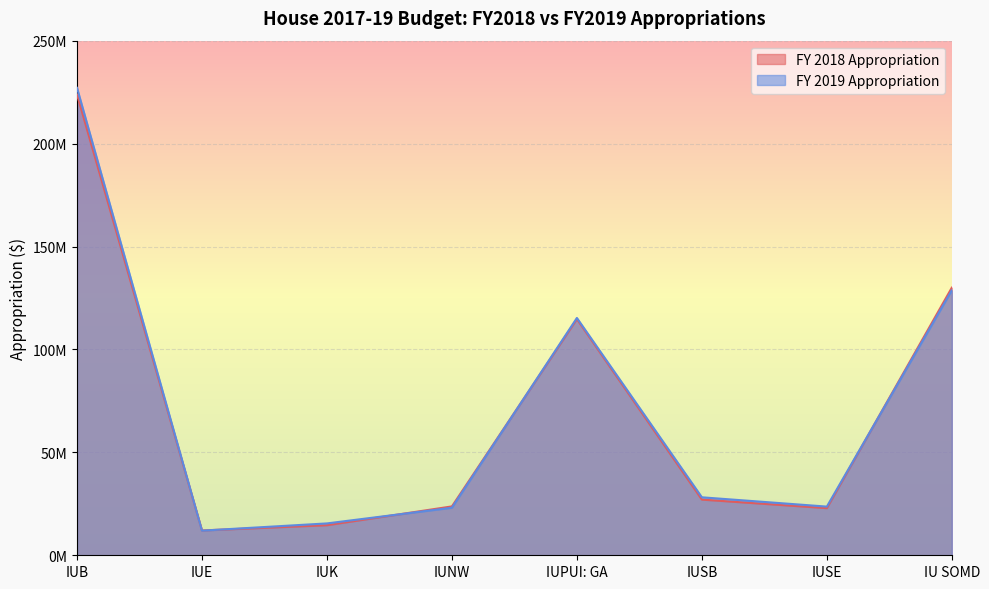

Read the FY 2018 Appropriation value at IUK.

14604668